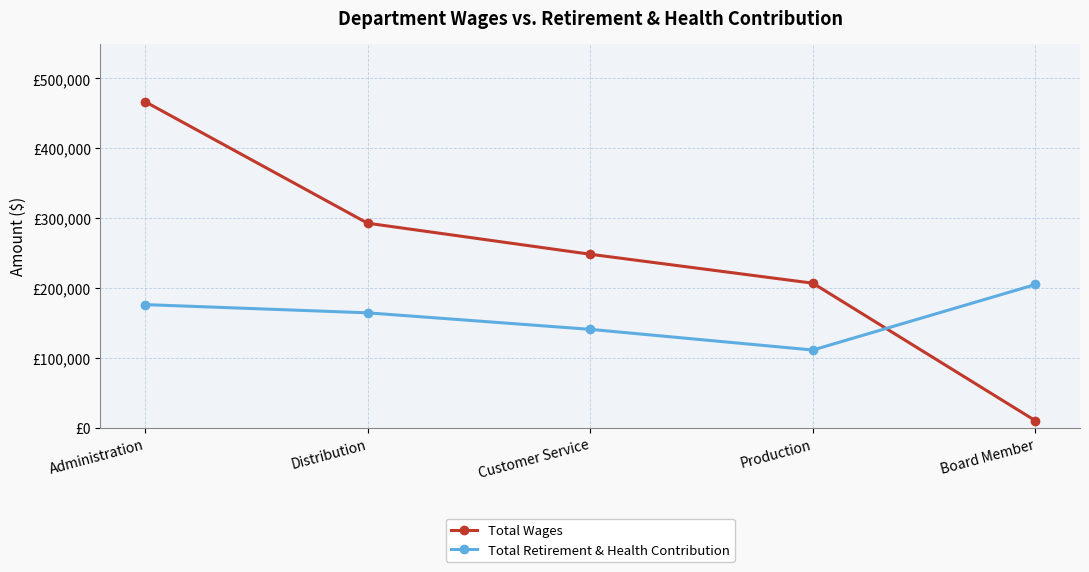

What is the difference between the highest and lowest values at Administration?

290651